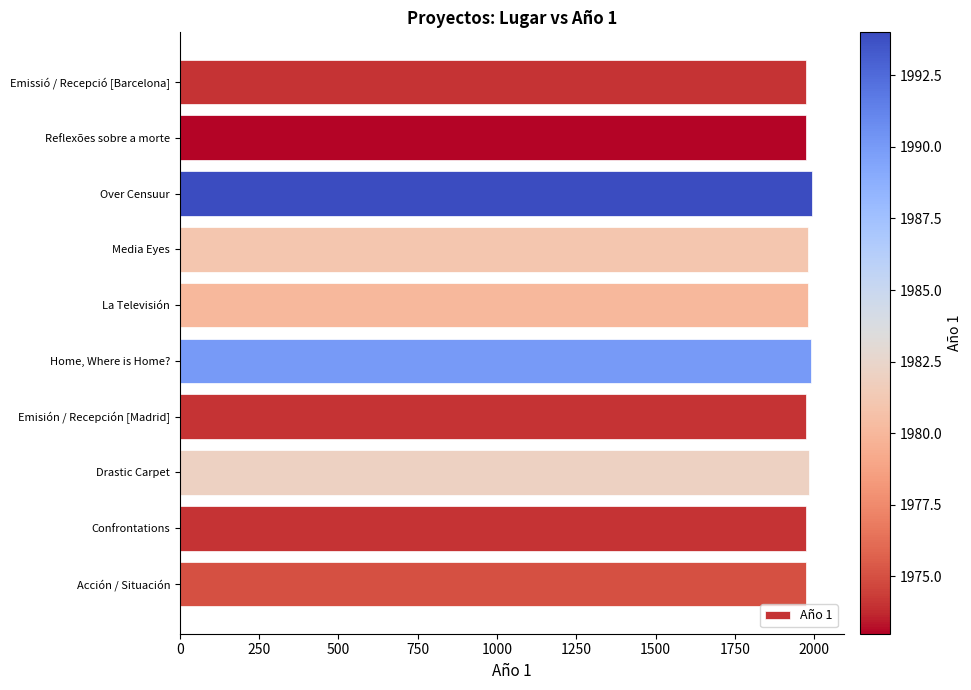

Is it true that the value at Over Censuur is 1994?

True